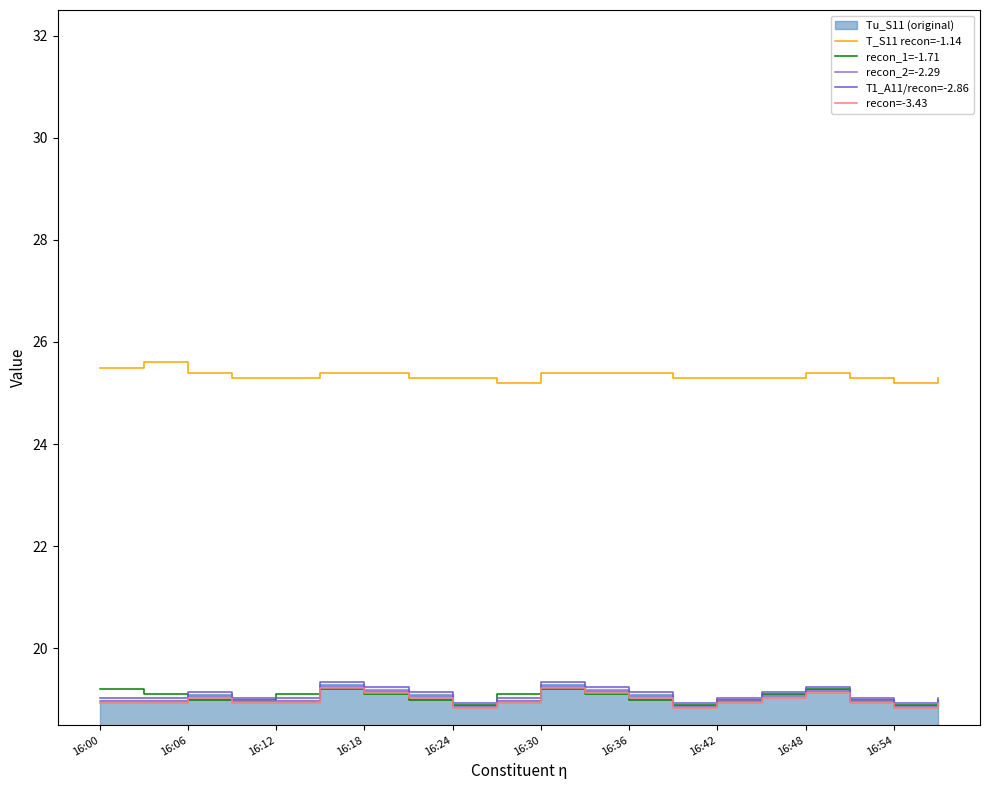

What is the maximum value for T1_A11/recon=-2.86?

19.3